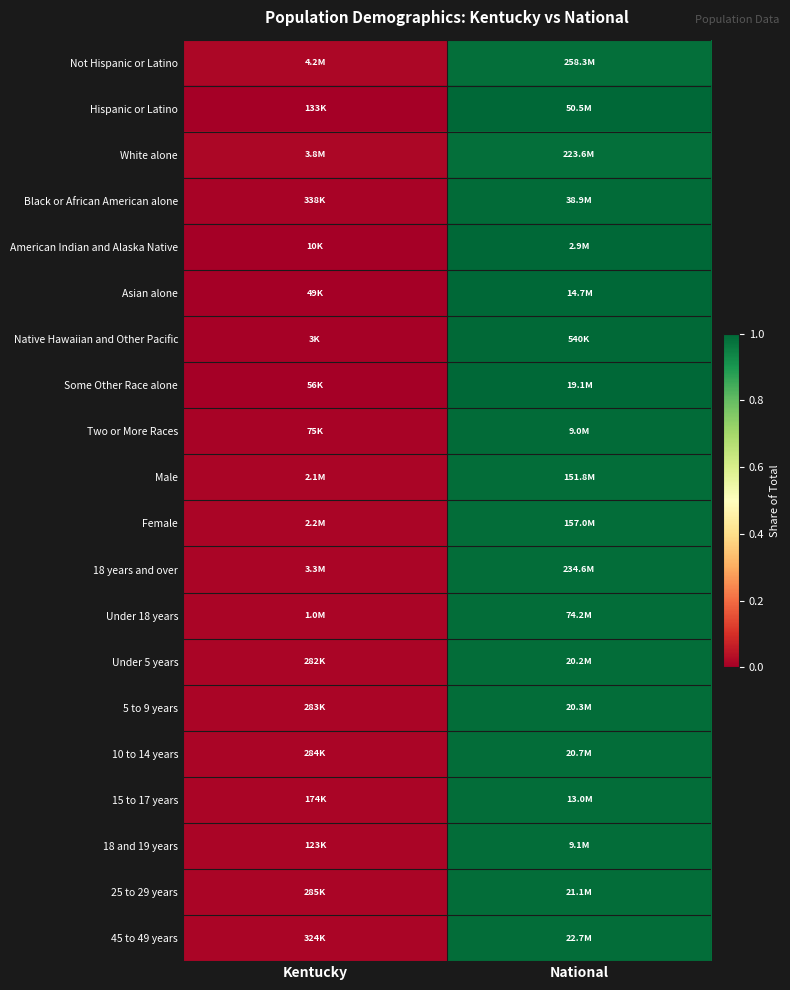

At how many categories does at least one series exceed 0?

2